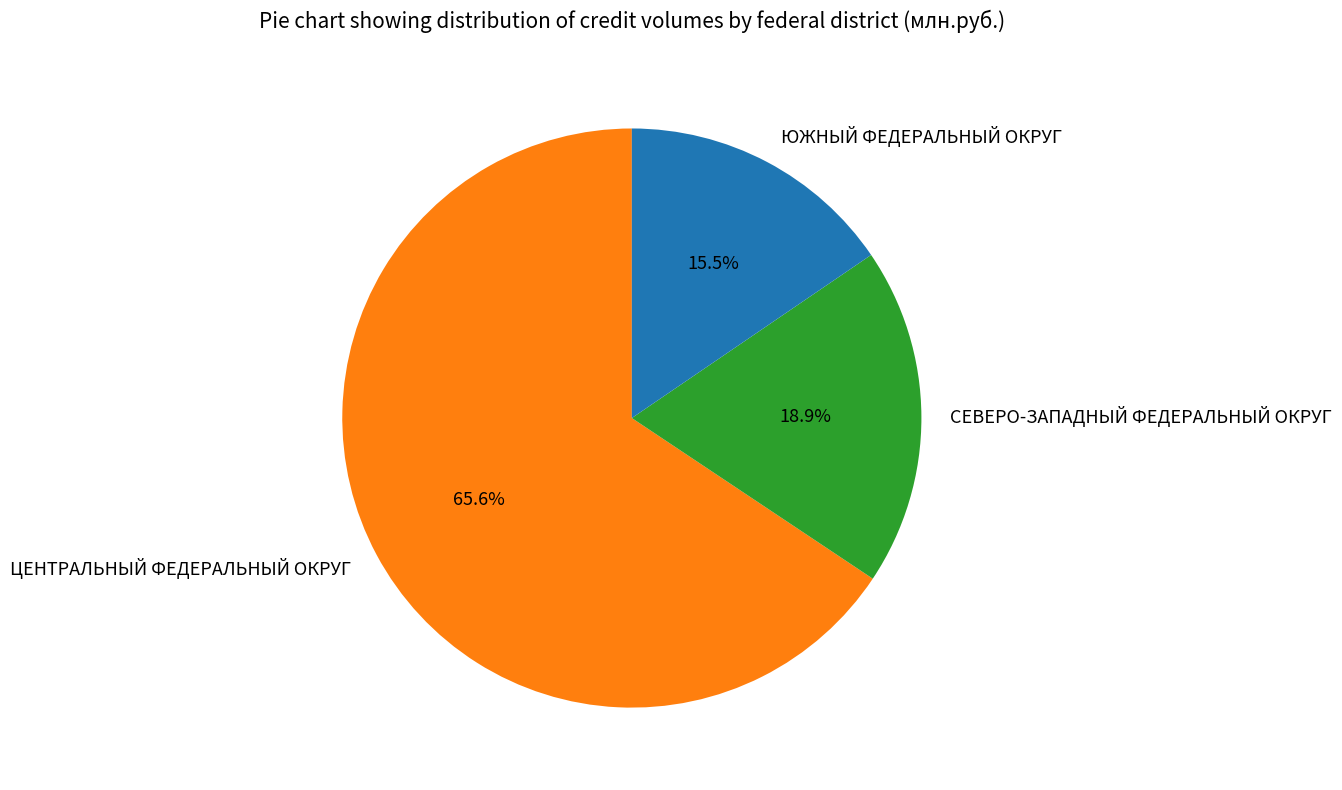

True or false: СЕВЕРО-ЗАПАДНЫЙ ФЕДЕРАЛЬНЫЙ ОКРУГ accounts for 19% of the total.

True